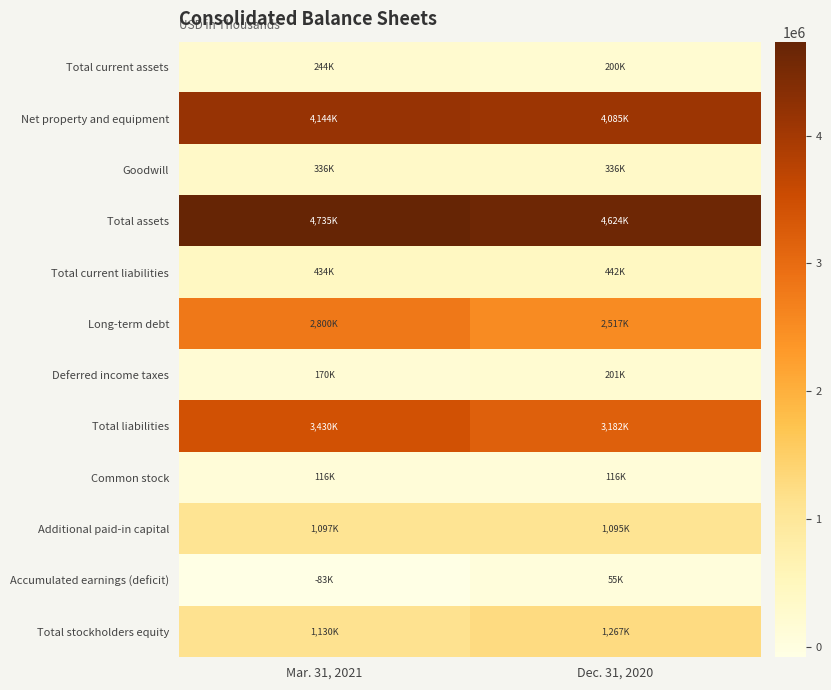

Reading left to right, transcribe all the data shown in this chart.

Total current assets: Mar. 31, 2021=244043	Dec. 31, 2020=199810
Net property and equipment: Mar. 31, 2021=4144446	Dec. 31, 2020=4084550
Goodwill: Mar. 31, 2021=335897	Dec. 31, 2020=335897
Total assets: Mar. 31, 2021=4735148	Dec. 31, 2020=4623983
Total current liabilities: Mar. 31, 2021=433584	Dec. 31, 2020=441592
Long-term debt: Mar. 31, 2021=2800478	Dec. 31, 2020=2517149
Deferred income taxes: Mar. 31, 2021=170433	Dec. 31, 2020=200583
Total liabilities: Mar. 31, 2021=3430155	Dec. 31, 2020=3182210
Common stock: Mar. 31, 2021=116206	Dec. 31, 2020=116206
Additional paid-in capital: Mar. 31, 2021=1097044	Dec. 31, 2020=1095384
Accumulated earnings (deficit): Mar. 31, 2021=-83257	Dec. 31, 2020=55183
Total stockholders equity: Mar. 31, 2021=1129993	Dec. 31, 2020=1266773